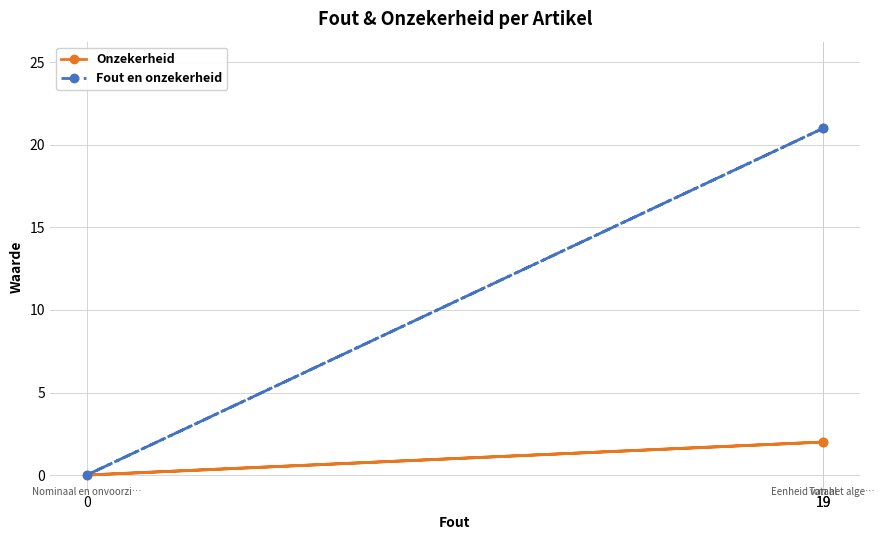

What is the total value across all series at 19?

23